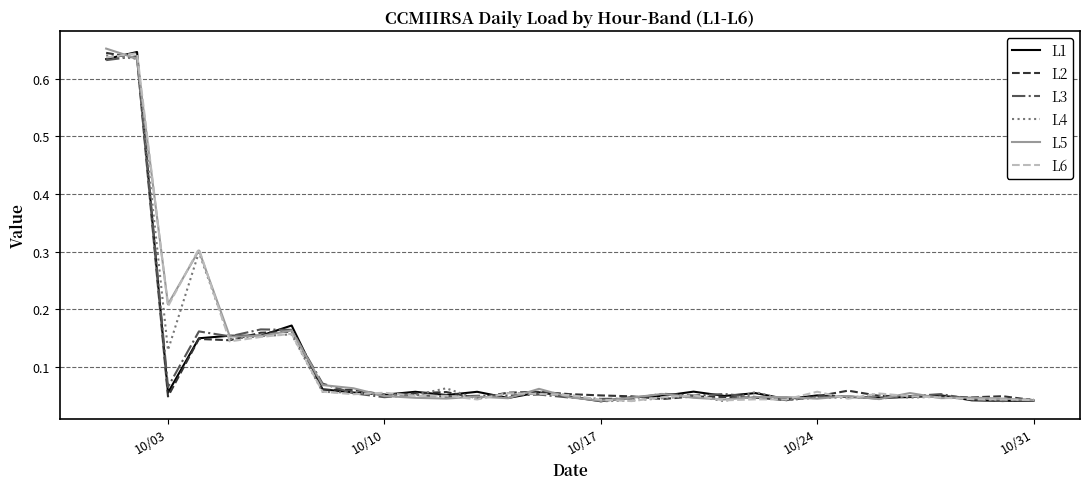

Reading left to right, what are all the values shown in this chart?

L1: 0.6	0.6	0.1	0.1	0.2	0.2	0.2	0.1	0.1	0.1	0.1	0.1	0.1	0.0	0.1	0.0	0.0	0.0	0.1	0.1	0.0	0.1	0.0	0.1	0.0	0.0	0.0	0.1	0.0	0.0	0.0
L2: 0.6	0.6	0.0	0.1	0.1	0.2	0.2	0.1	0.1	0.1	0.1	0.1	0.0	0.1	0.1	0.1	0.1	0.0	0.0	0.0	0.0	0.0	0.0	0.0	0.1	0.1	0.0	0.0	0.0	0.0	0.0
L3: 0.6	0.6	0.1	0.2	0.2	0.2	0.2	0.1	0.1	0.0	0.1	0.0	0.1	0.1	0.1	0.0	0.0	0.0	0.1	0.1	0.1	0.0	0.0	0.0	0.0	0.0	0.0	0.1	0.0	0.0	0.0
L4: 0.6	0.6	0.1	0.3	0.1	0.2	0.2	0.1	0.1	0.1	0.1	0.1	0.0	0.1	0.1	0.1	0.0	0.0	0.0	0.1	0.0	0.1	0.0	0.0	0.0	0.1	0.0	0.0	0.0	0.0	0.0
L5: 0.7	0.6	0.2	0.3	0.2	0.2	0.2	0.1	0.1	0.0	0.0	0.0	0.0	0.0	0.1	0.0	0.0	0.0	0.1	0.0	0.0	0.0	0.0	0.0	0.0	0.0	0.1	0.0	0.0	0.0	0.0
L6: 0.6	0.6	0.2	0.3	0.1	0.2	0.2	0.1	0.1	0.1	0.0	0.1	0.0	0.1	0.1	0.1	0.0	0.0	0.0	0.1	0.0	0.0	0.0	0.1	0.0	0.1	0.0	0.0	0.0	0.0	0.0